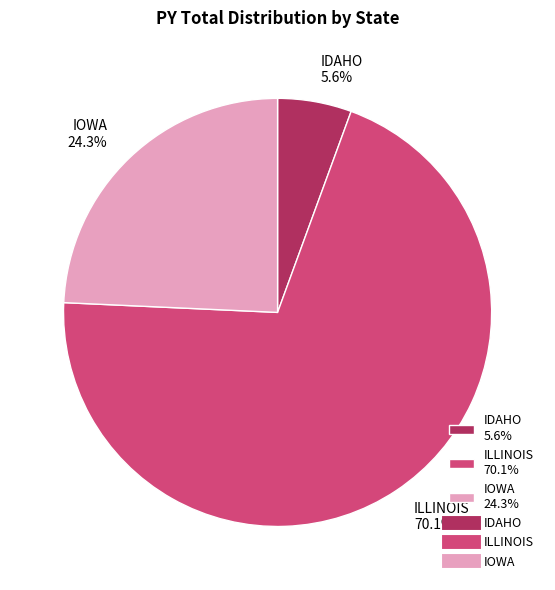

Do IDAHO and IOWA together represent more than half of the pie?

No